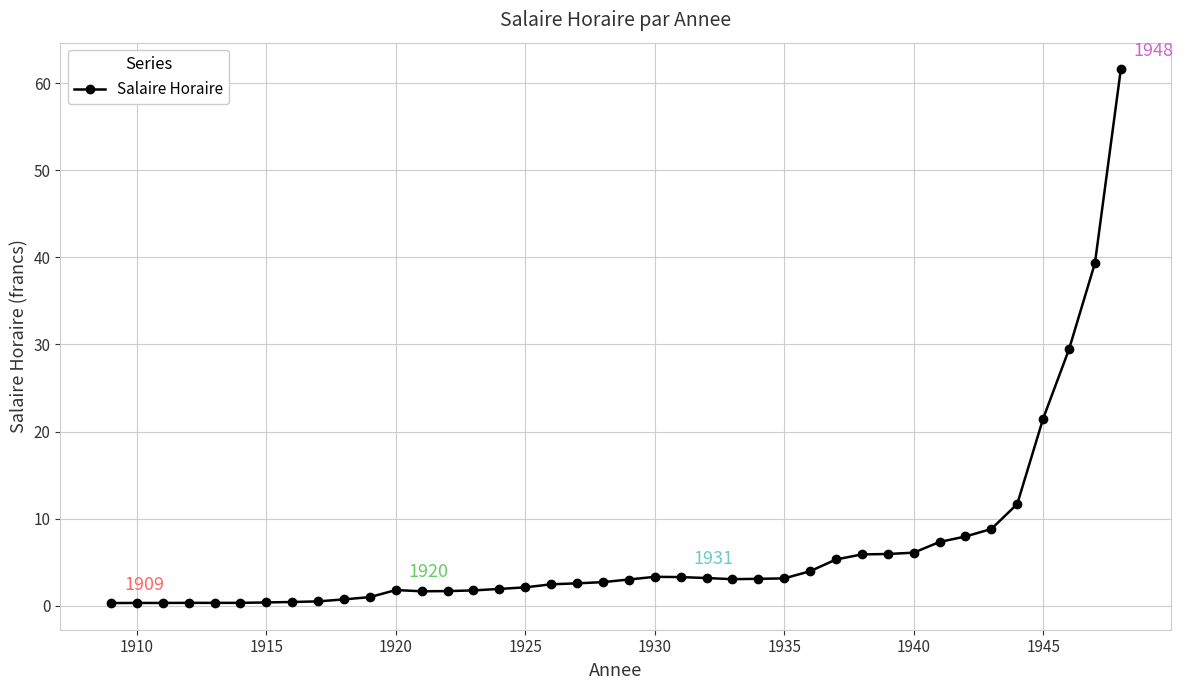

What is the average value?

6.5